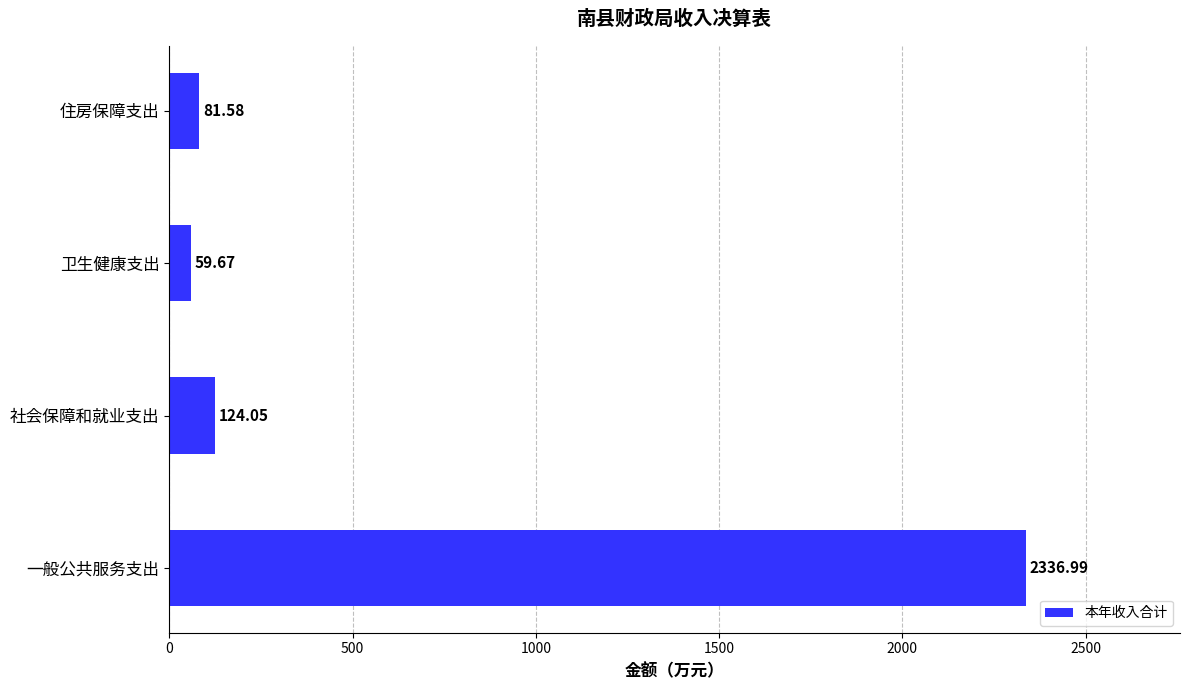

Rank the categories by value from highest to lowest.

一般公共服务支出, 社会保障和就业支出, 住房保障支出, 卫生健康支出